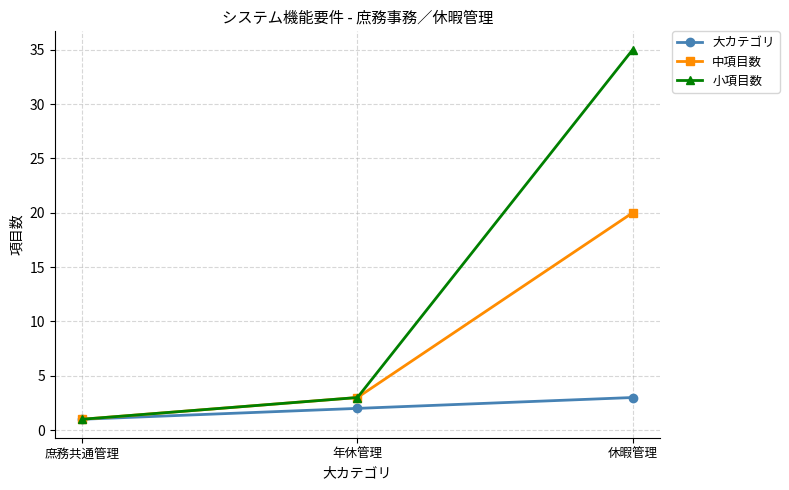

Reading left to right, what are all the values shown in this chart?

大カテゴリ: 庶務共通管理=1	年休管理=2	休暇管理=3
中項目数: 庶務共通管理=1	年休管理=3	休暇管理=20
小項目数: 庶務共通管理=1	年休管理=3	休暇管理=35